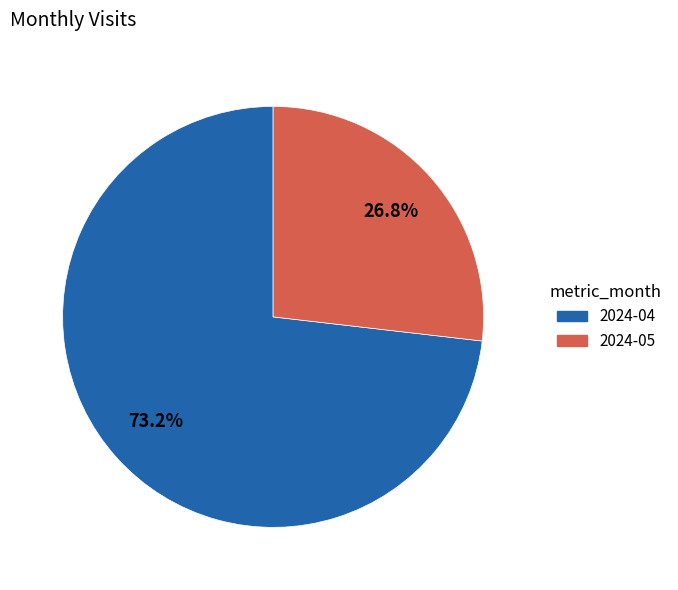

Which has a higher value, 2024-04 or 2024-05?

2024-04